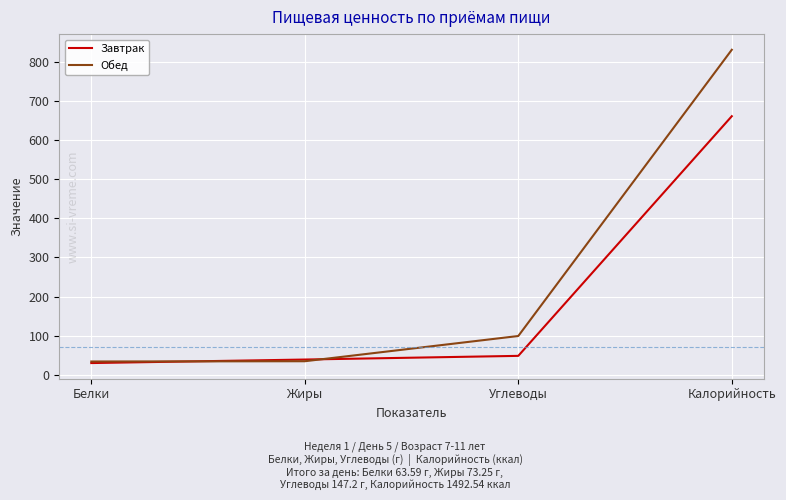

Read the Завтрак value at Калорийность.

661.3